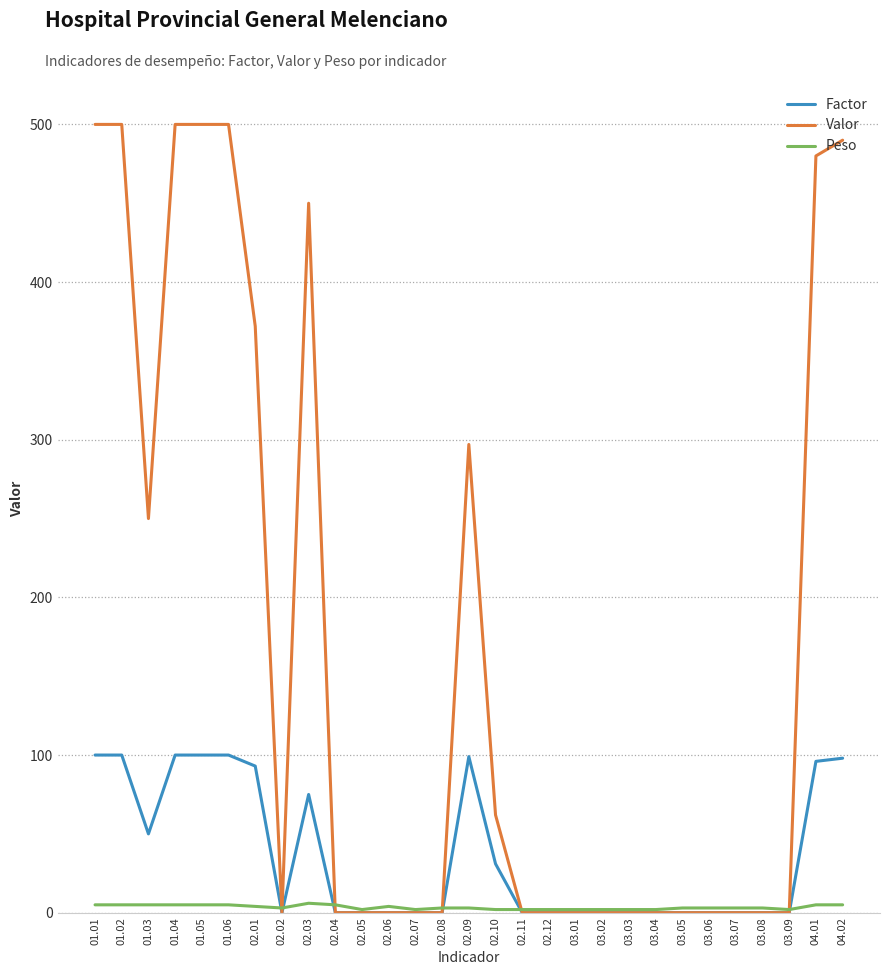

How many lines are shown in the chart?

3